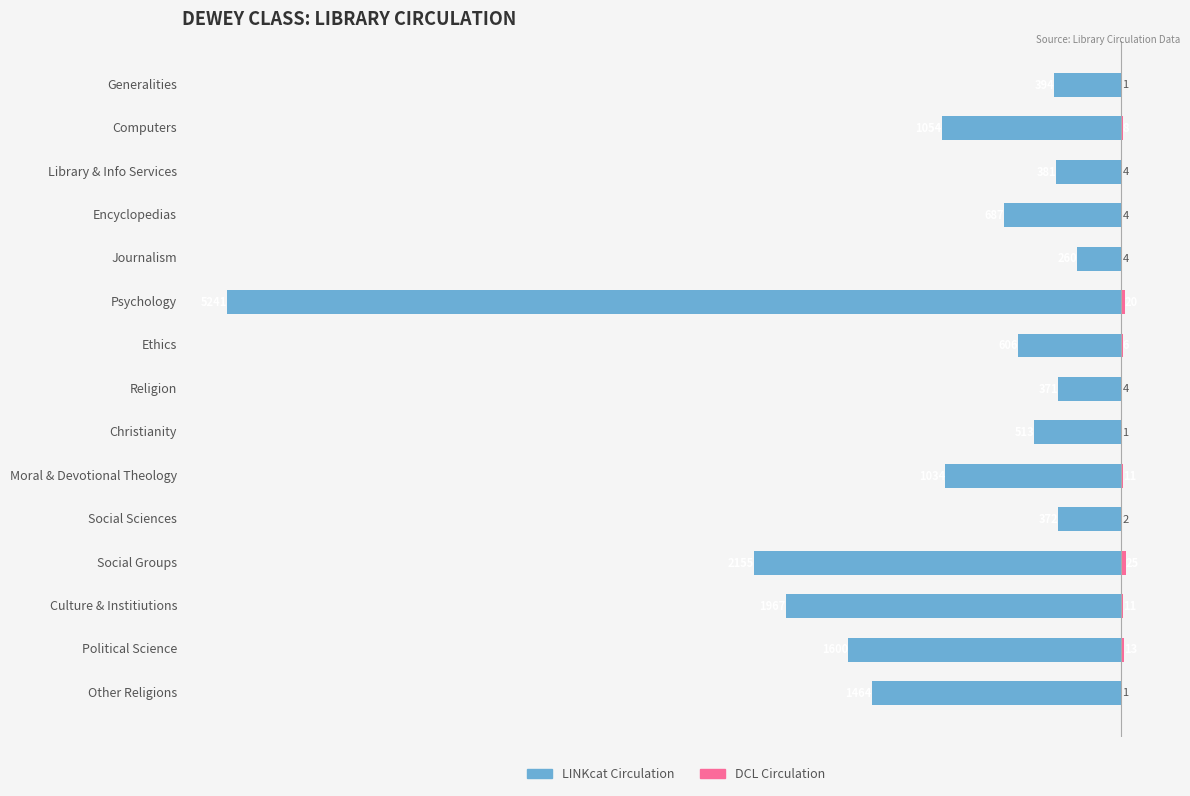

Reading right to left, transcribe all the data shown in this chart.

LINKcat Circulation: -1464	-1600	-1967	-2155	-372	-1034	-513	-371	-606	-5241	-260	-687	-381	-1054	-394
DCL Circulation: 1	13	11	25	2	11	1	4	6	20	4	4	4	8	1